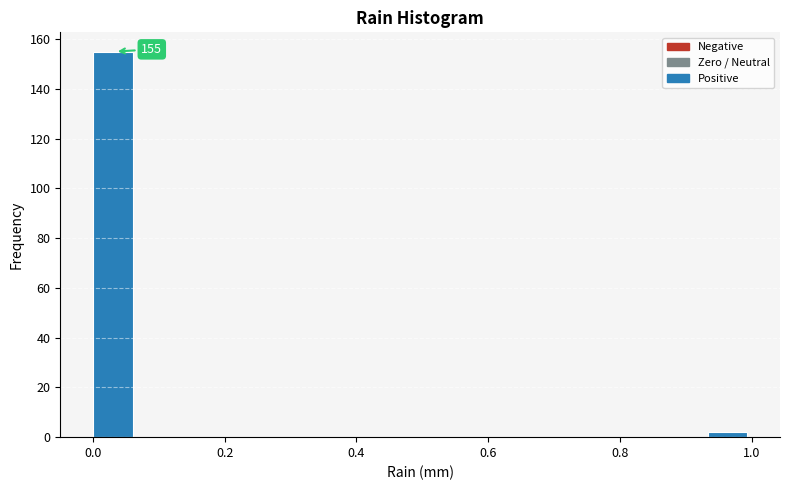

Read against the x-axis, roughly where is the centre of the tallest bar?

0.04